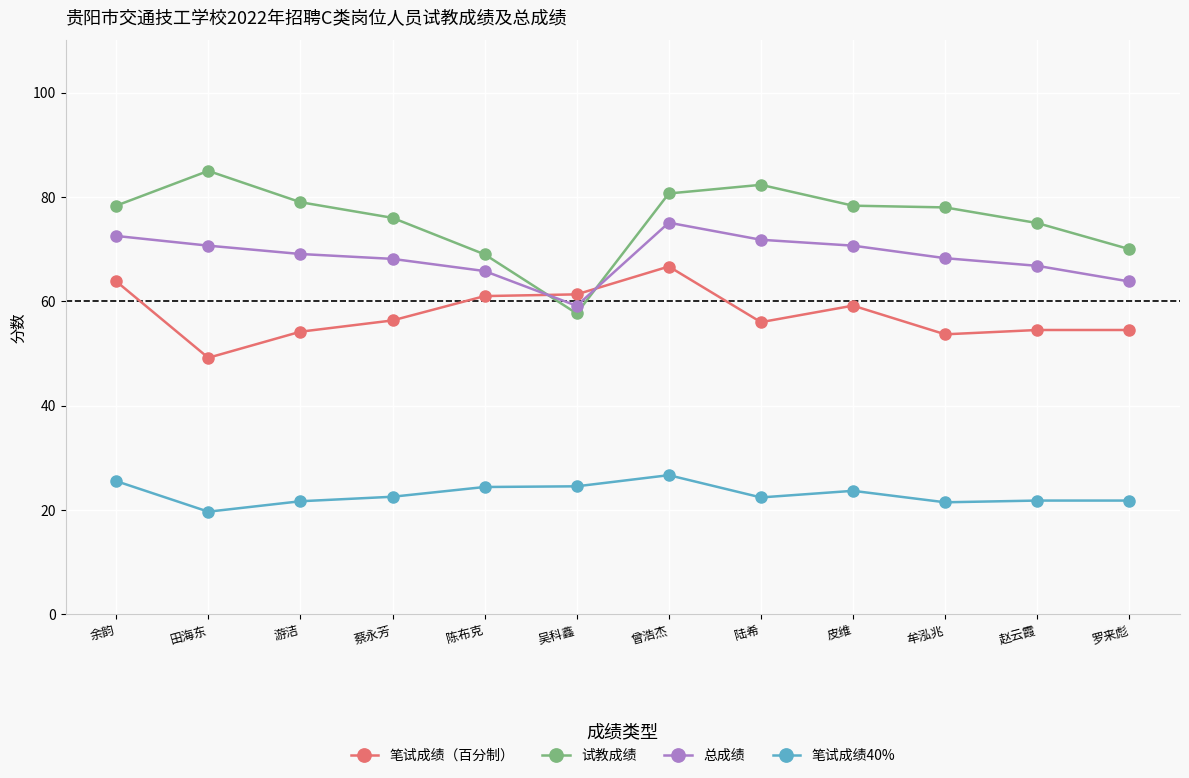

Which series has the largest total across all categories?

试教成绩